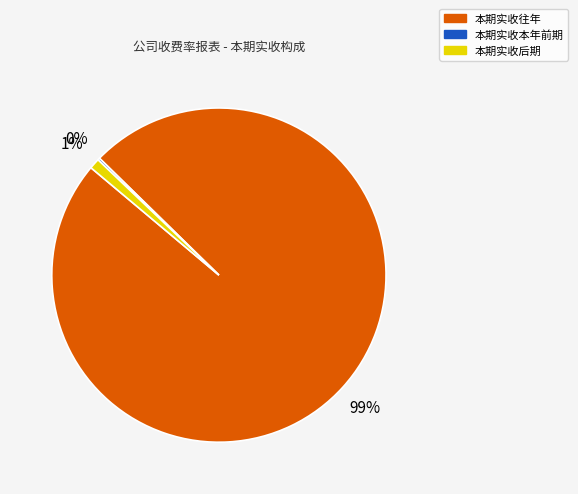

True or false: 本期实收后期 accounts for 1% of the total.

True